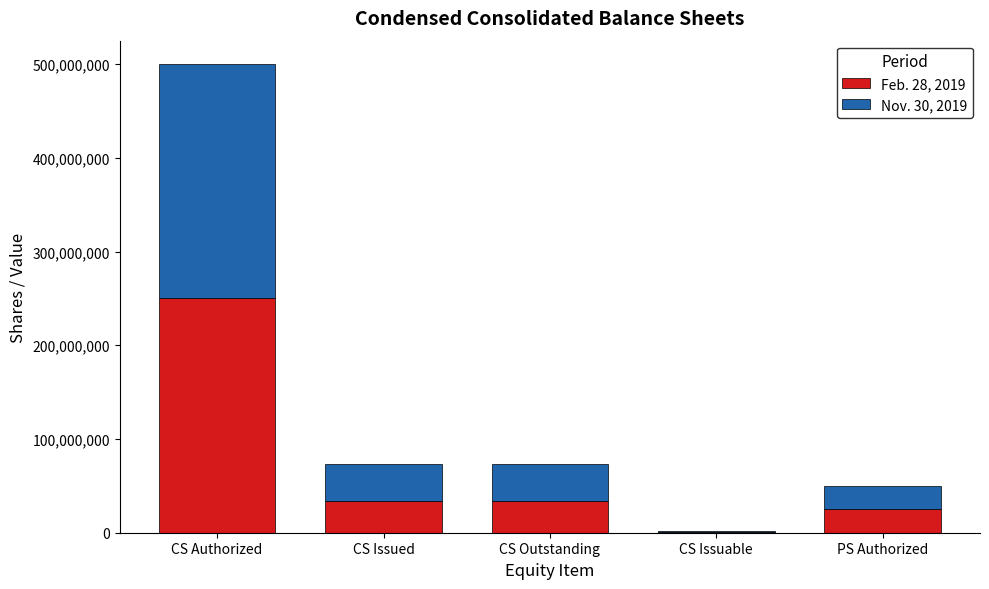

Does the chart contain stacked bars?

Yes